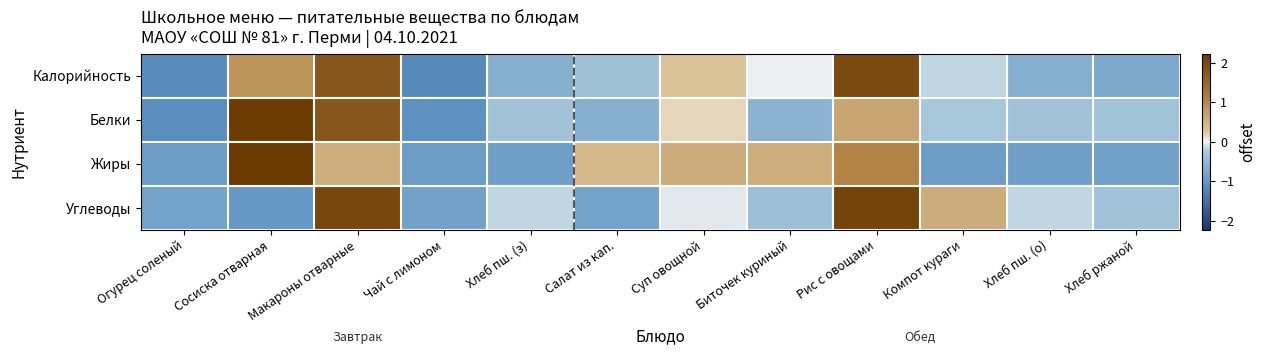

Reading left to right, transcribe all the data shown in this chart.

Калорийность: Огурец соленый=-1.2	Сосиска отварная=0.9	Макароны отварные=1.8	Чай с лимоном=-1.2	Хлеб пш. (з)=-0.6	Салат из кап.=-0.4	Суп овощной=0.3	Биточек куриный=-0.0	Рис с овощами=2.0	Компот кураги=-0.2	Хлеб пш. (о)=-0.6	Хлеб ржаной=-0.7
Белки: Огурец соленый=-1.1	Сосиска отварная=2.2	Макароны отварные=1.8	Чай с лимоном=-1.1	Хлеб пш. (з)=-0.4	Салат из кап.=-0.6	Суп овощной=0.1	Биточек куриный=-0.6	Рис с овощами=0.7	Компот кураги=-0.3	Хлеб пш. (о)=-0.4	Хлеб ржаной=-0.3
Жиры: Огурец соленый=-0.9	Сосиска отварная=2.2	Макароны отварные=0.5	Чай с лимоном=-0.9	Хлеб пш. (з)=-0.9	Салат из кап.=0.4	Суп овощной=0.6	Биточек куриный=0.5	Рис с овощами=1.1	Компот кураги=-0.9	Хлеб пш. (о)=-0.9	Хлеб ржаной=-0.9
Углеводы: Огурец соленый=-0.8	Сосиска отварная=-1.0	Макароны отварные=2.0	Чай с лимоном=-0.9	Хлеб пш. (з)=-0.2	Салат из кап.=-0.8	Суп овощной=-0.1	Биточек куриный=-0.4	Рис с овощами=2.1	Компот кураги=0.6	Хлеб пш. (о)=-0.2	Хлеб ржаной=-0.4